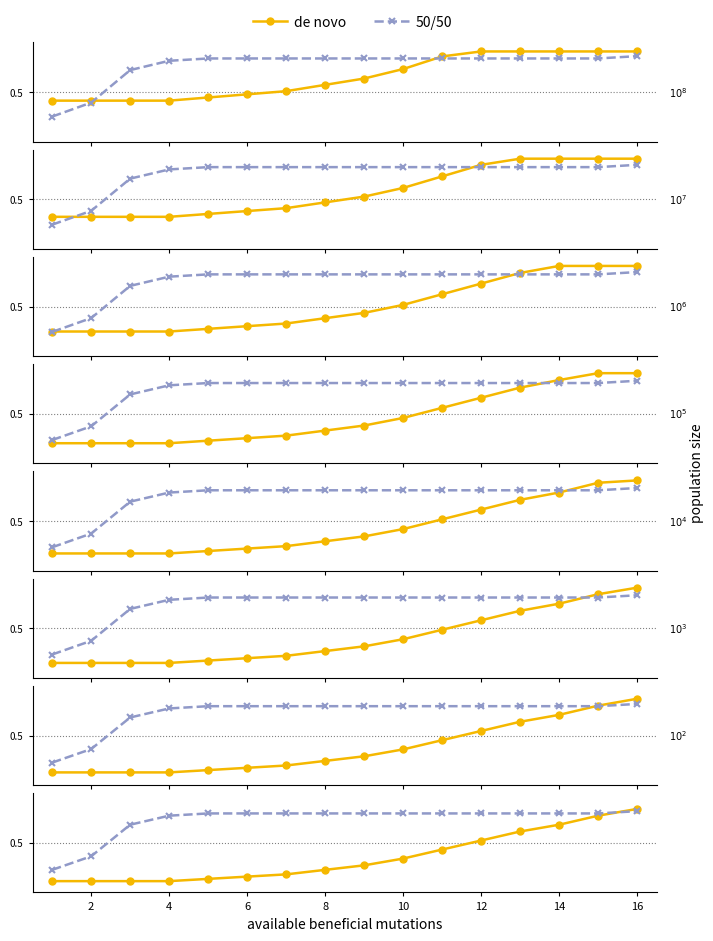

What is the approximate value of de novo at 10?

0.4